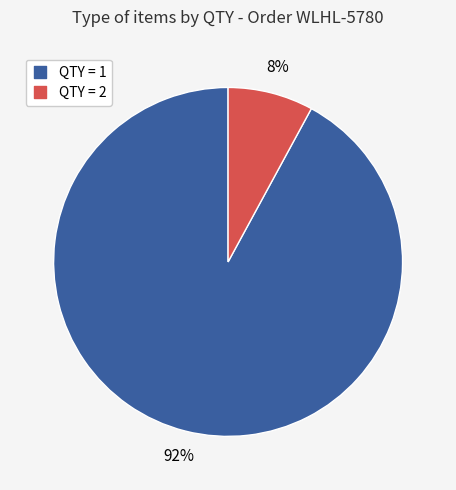

Is there a majority slice in this chart?

Yes